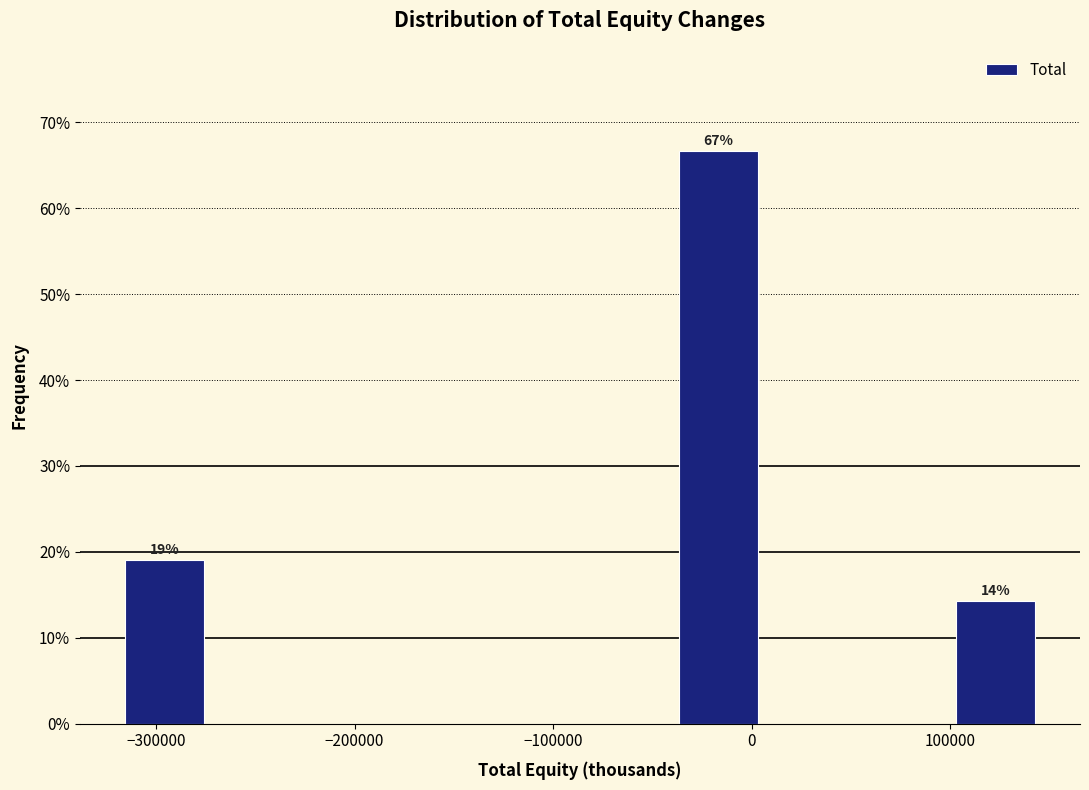

Which range on the x-axis has the tallest bar?

-40000 to 10000